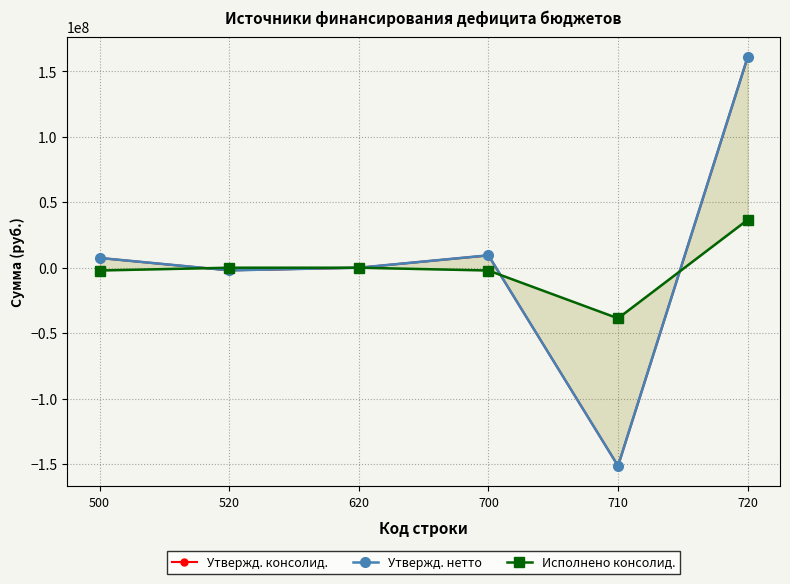

Reading right to left, list all the values displayed in this chart.

Утвержд. консолид.: 160815409.0	-151371469.0	9443940.0	0.0	-2000000.0	7443940.0
Утвержд. нетто: 160850934.3	-151371469.0	9479465.3	0.0	-2000000.0	7479465.3
Исполнено консолид.: 36545773.9	-38679931.1	-2134157.3	0.0	0.0	-2134157.3